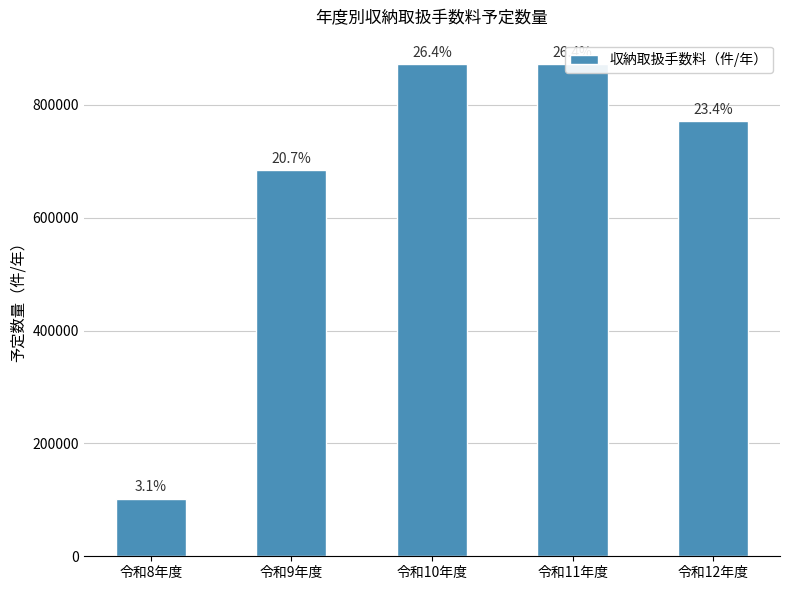

What is the sum of the values at 令和8年度 and 令和9年度?

786000